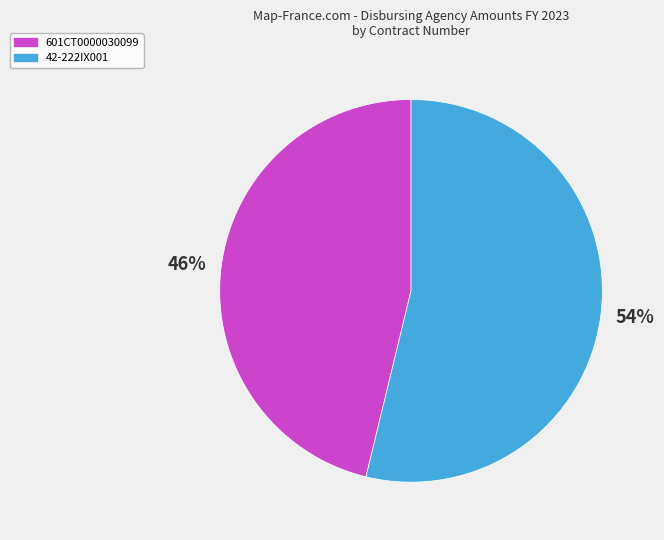

To the nearest percent, what portion does 42-222IX001 represent?

54%